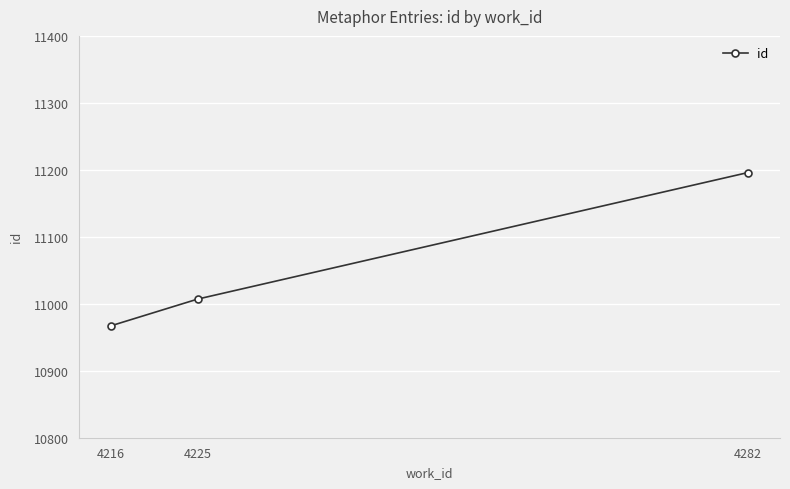

Rank the categories by value from highest to lowest.

4282, 4225, 4216